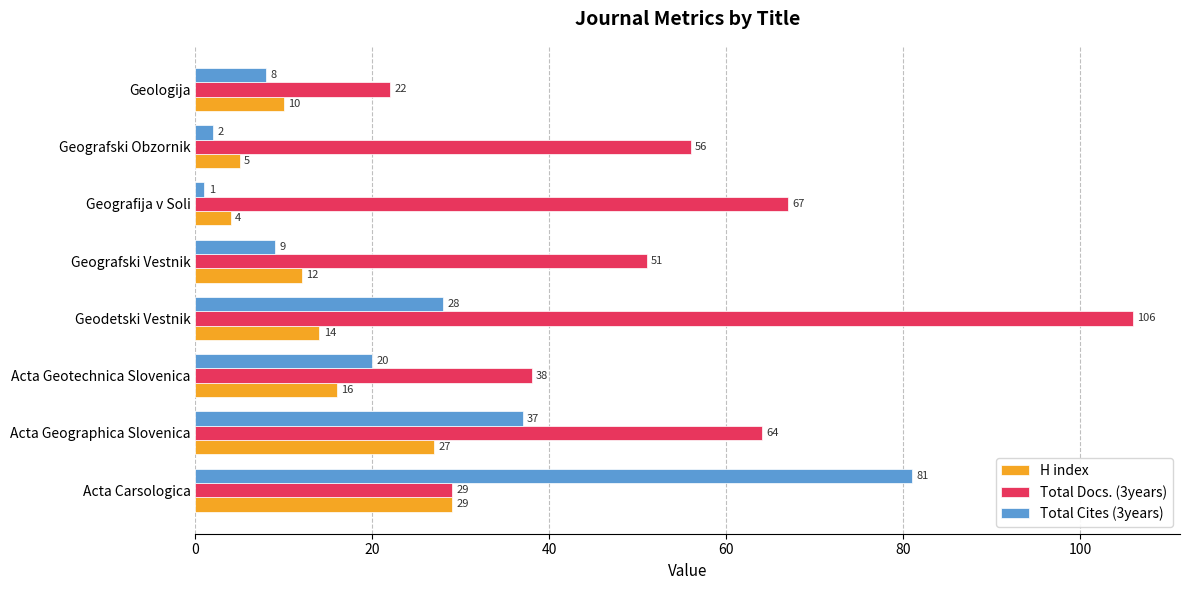

Which series has the largest total across all categories?

Total Docs. (3years)